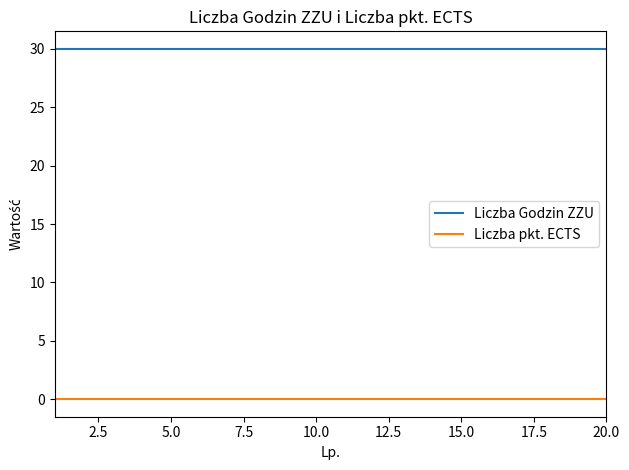

Is this an area chart (filled region under the line)?

No